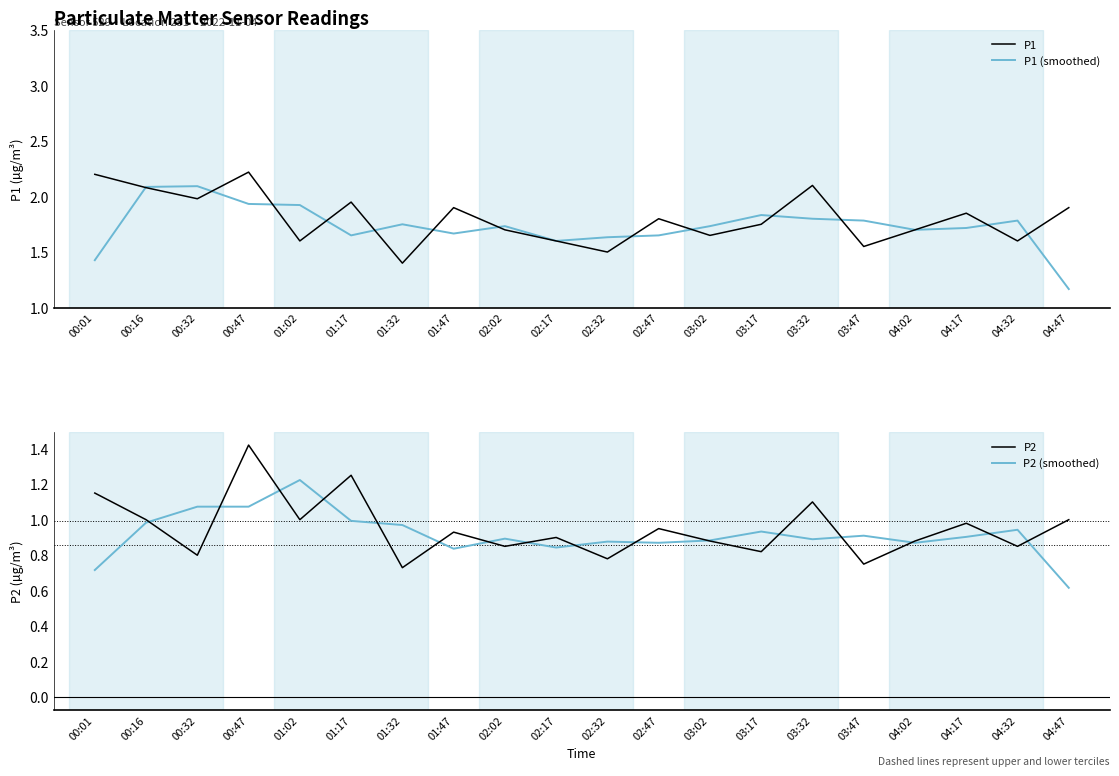

True or false: P1 and P2 cross at least once.

False